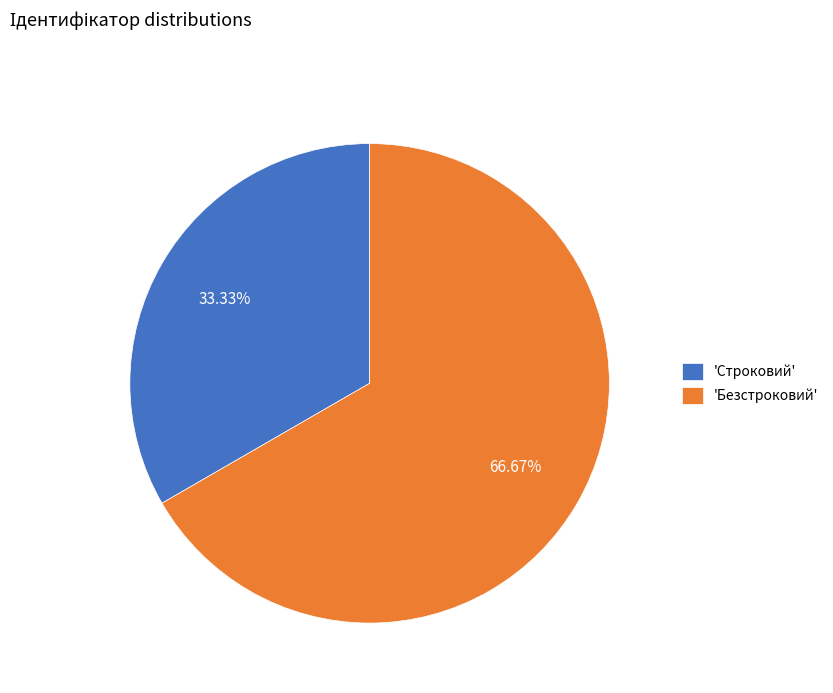

What is the largest slice in the pie chart?

'Безстроковий'